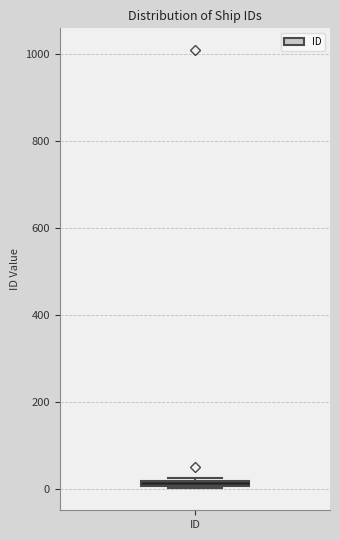

Where is the upper edge of the box for ID on the y-axis? The values are not printed on the chart, so give them approximately, as read against the axis.

20